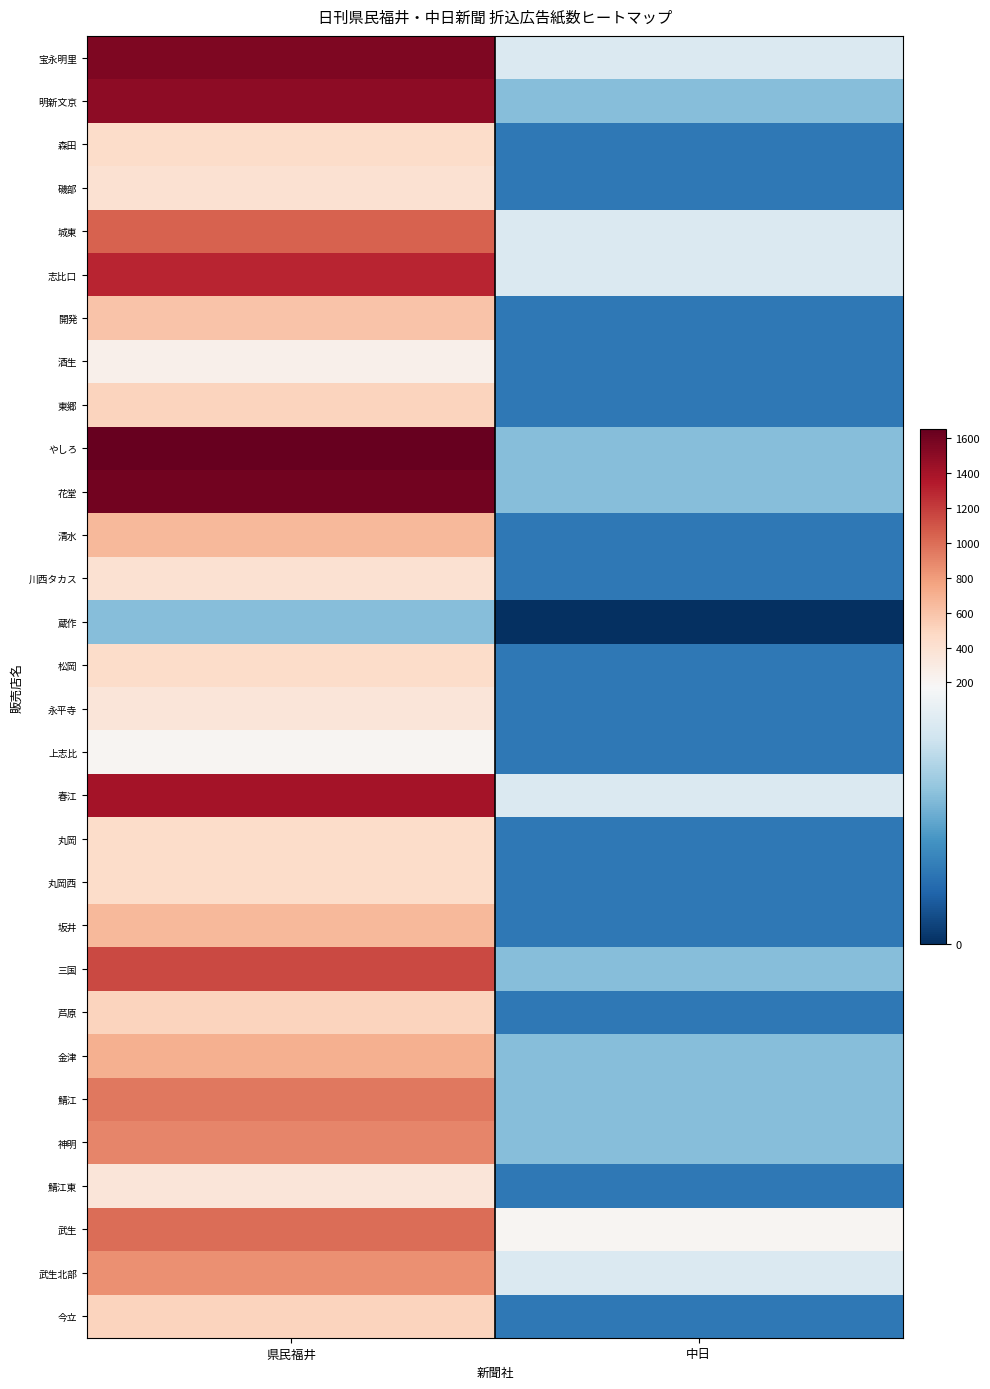

At which category is the sum across all series the highest?

県民福井